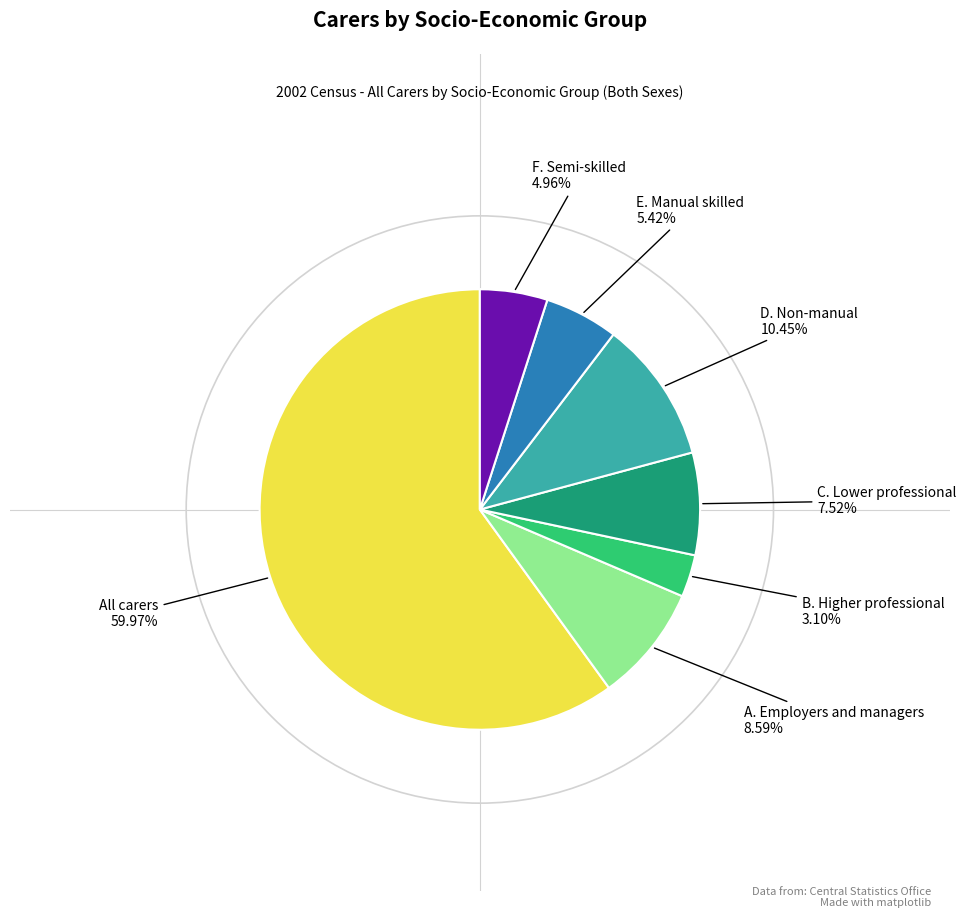

Approximately how many times larger is the value at C. Lower professional compared to A. Employers and managers?

0.9